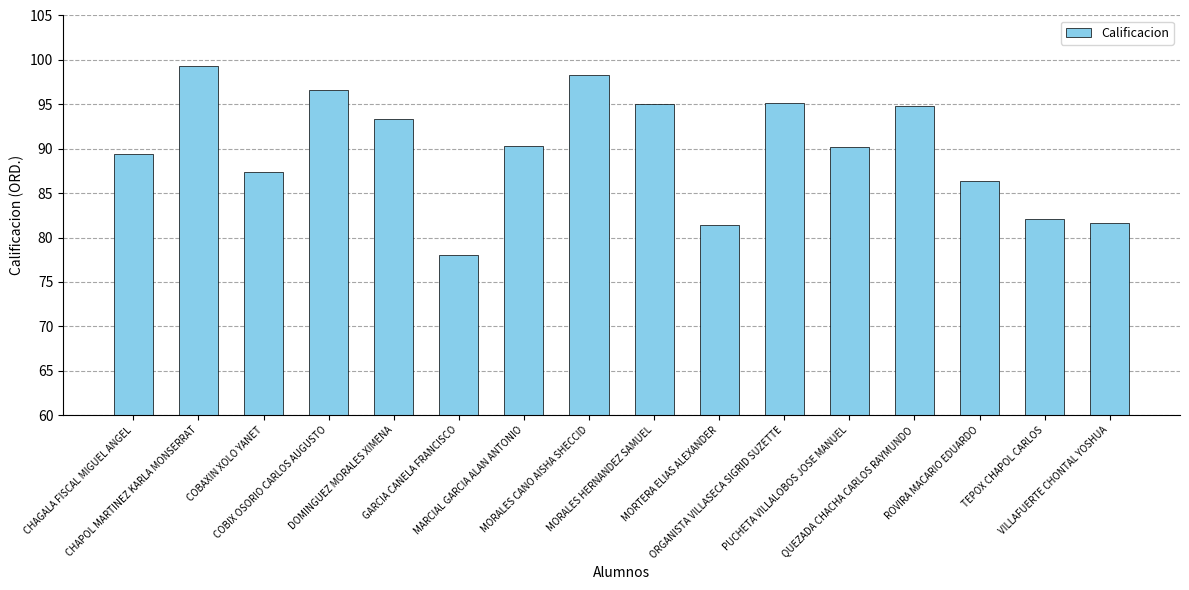

Which category has the highest value across all series?

CHAPOL MARTINEZ KARLA MONSERRAT